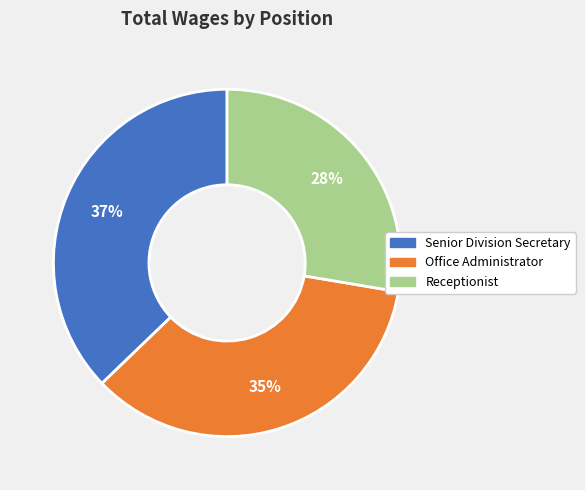

To the nearest percent, what is the combined percentage of Office Administrator and Receptionist?

63%